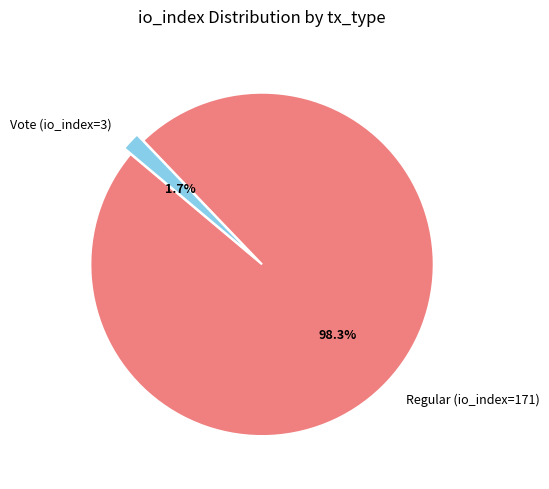

How many segments does this pie chart have?

2